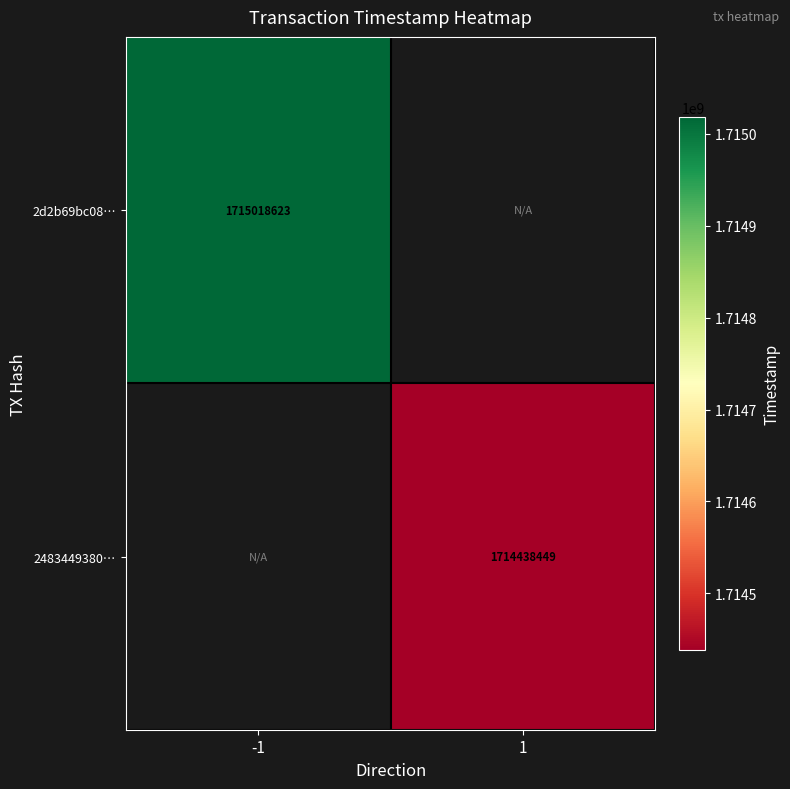

What is the greatest value displayed?

1715018623.0